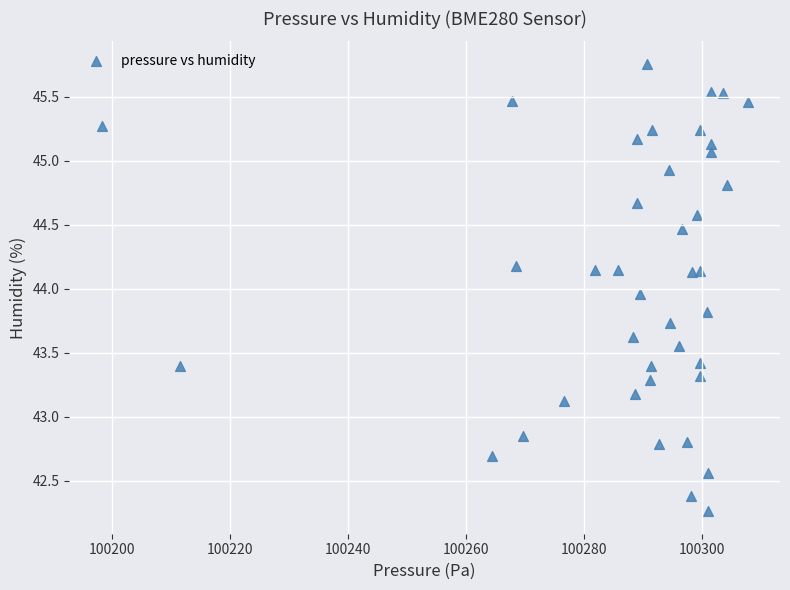

What is the range of X values (max minus min)?

109.5